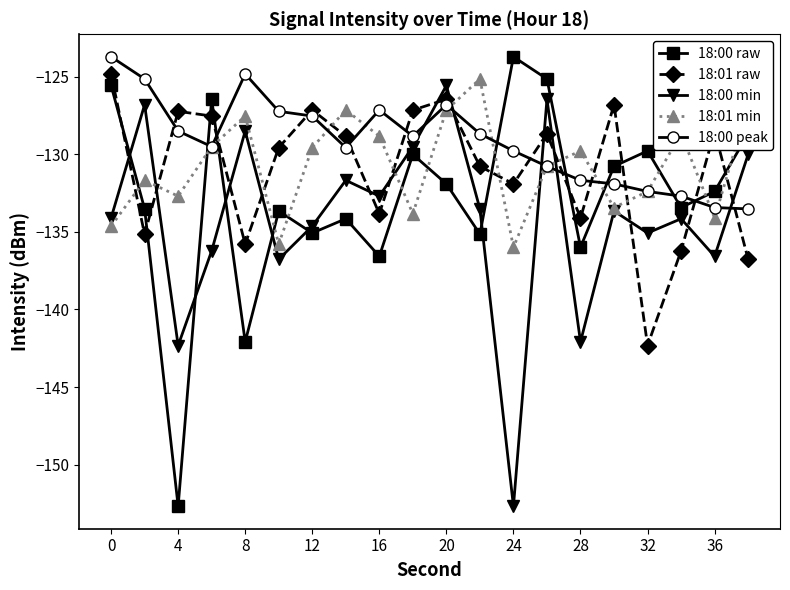

What is the maximum value for 18:01 raw?

-124.8